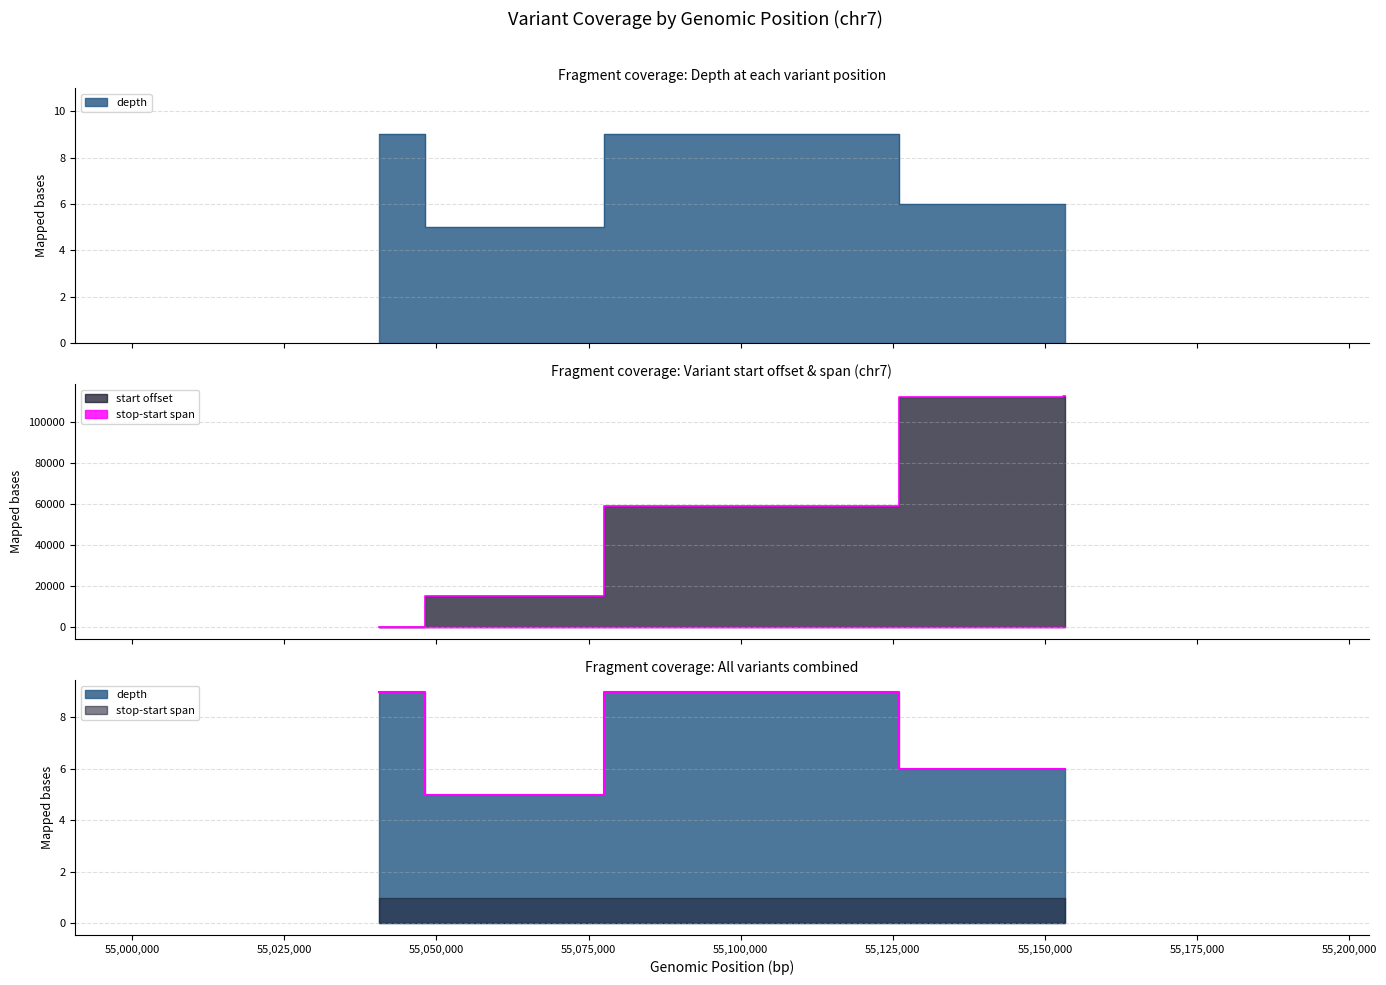

Count the number of categories in the chart.

5